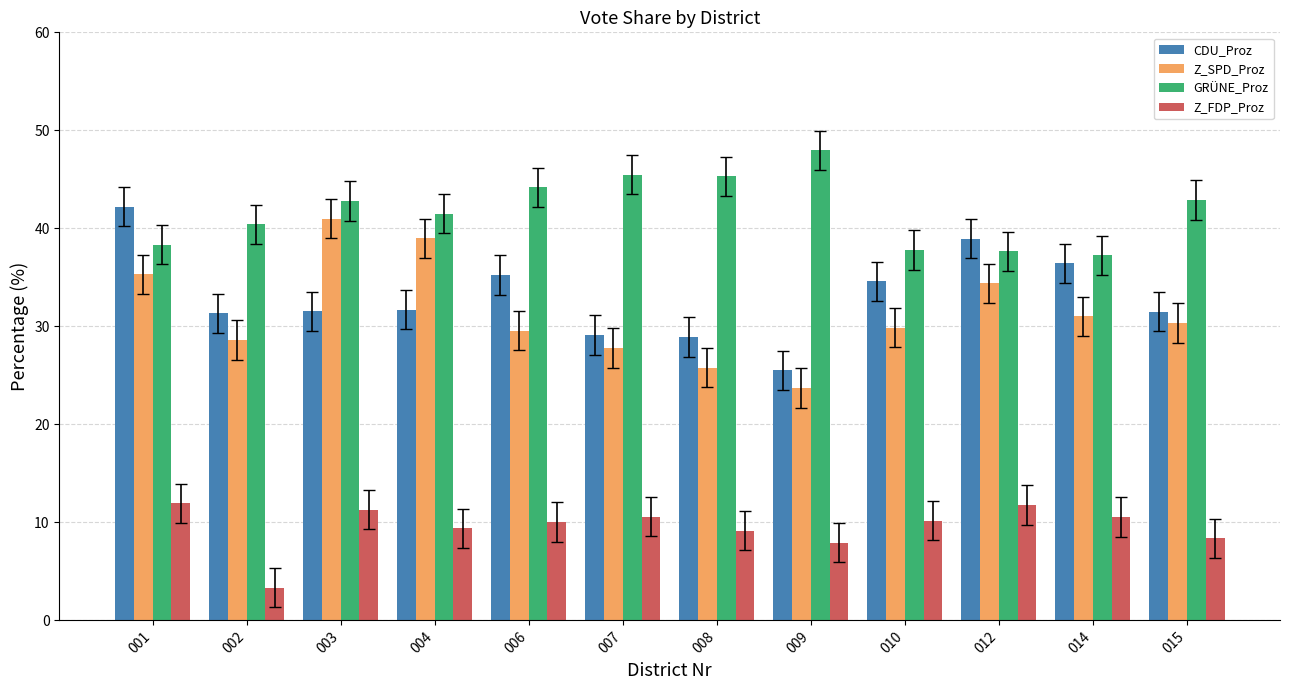

What is the value of the CDU_Proz bar at the 1st from the left?

42.2